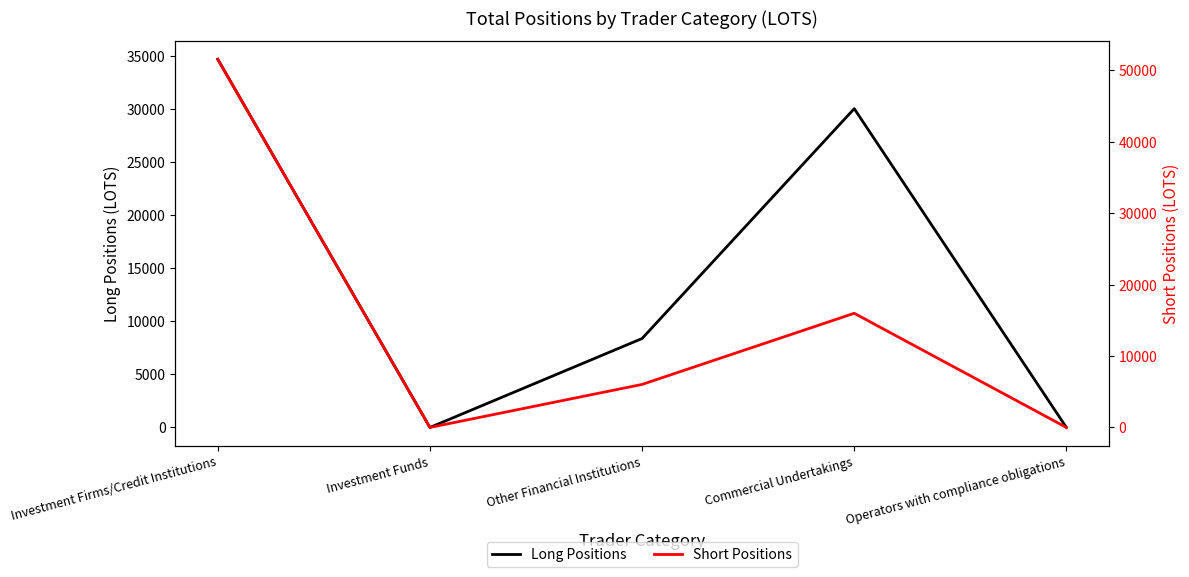

The Short Positions series shows 6024.0 at Other Financial Institutions. True or false?

True